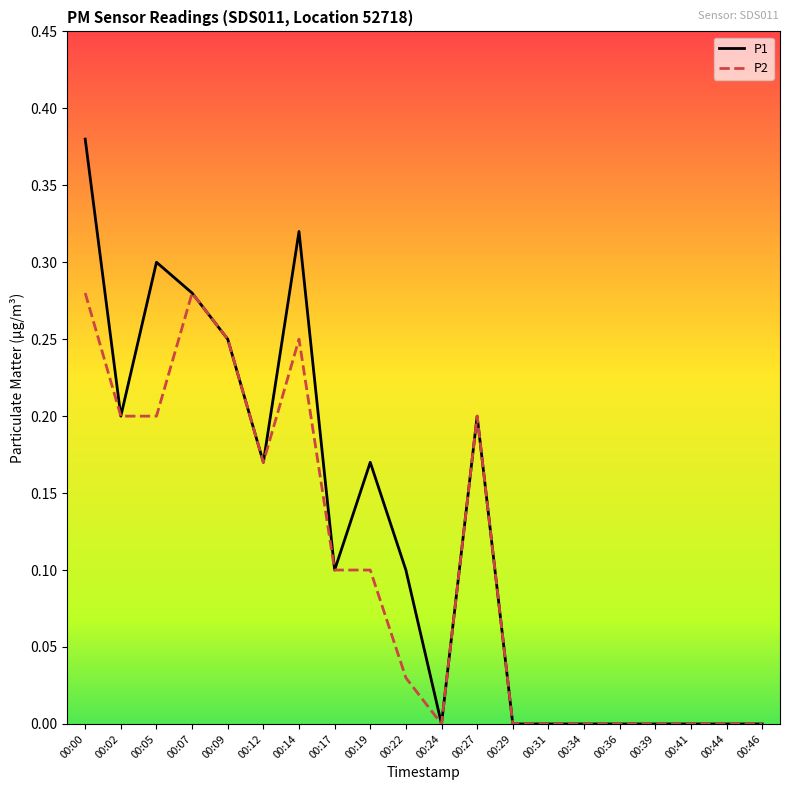

Which series has the widest spread of values?

P1